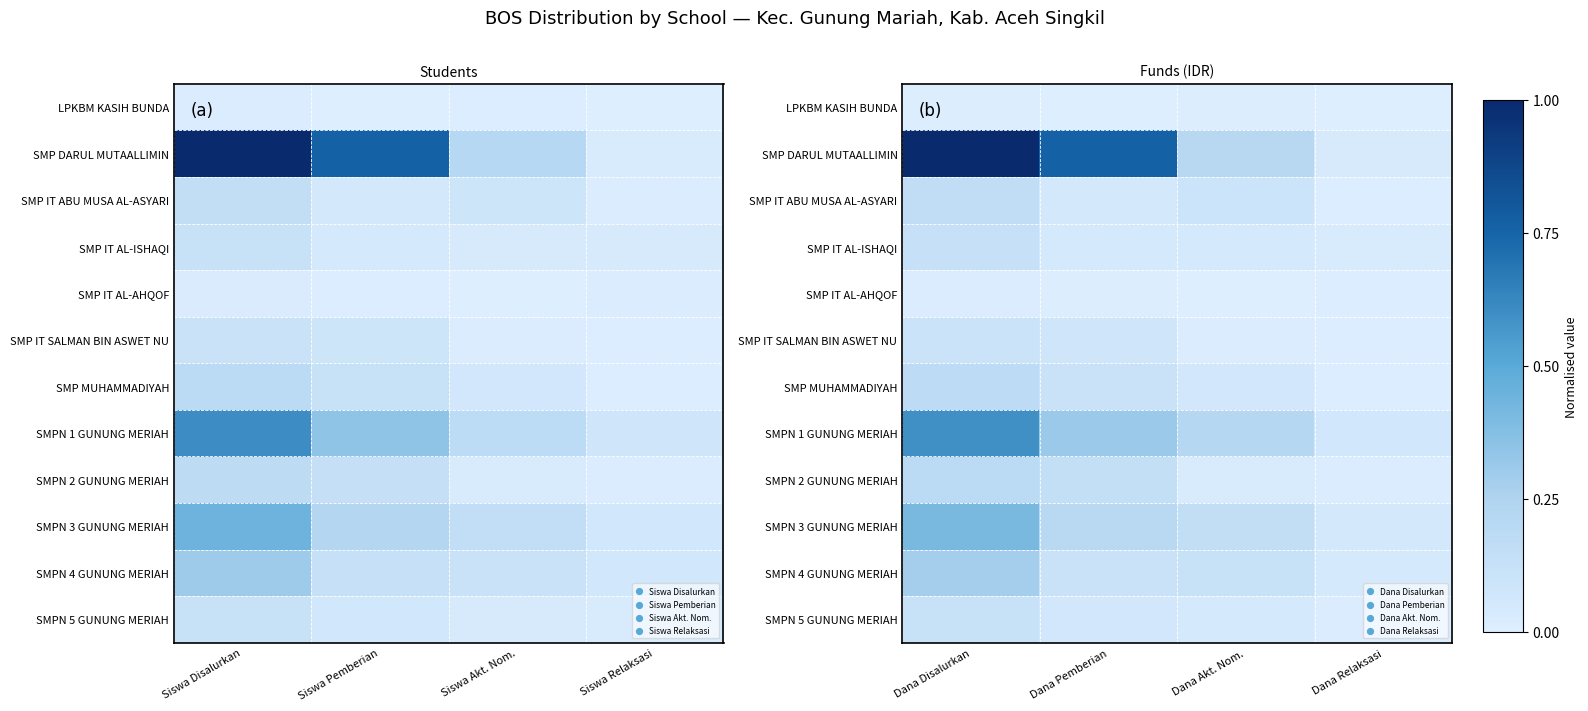

What is the spread (max minus min) of values at Dana Relaksasi?

0.1